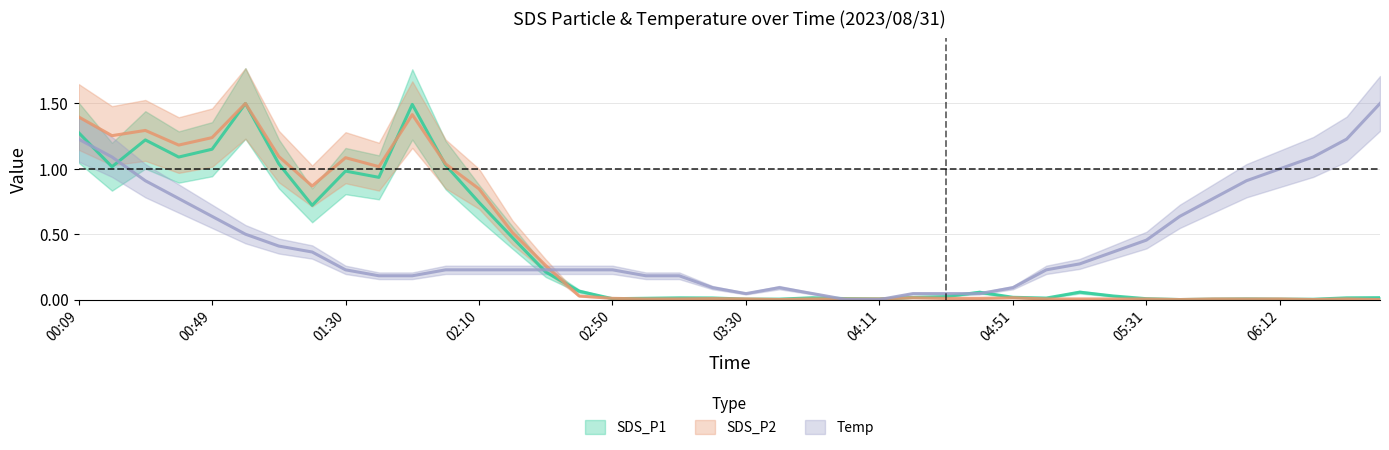

Rank the series by their average value, from lowest to highest.

SDS_P1, SDS_P2, Temp